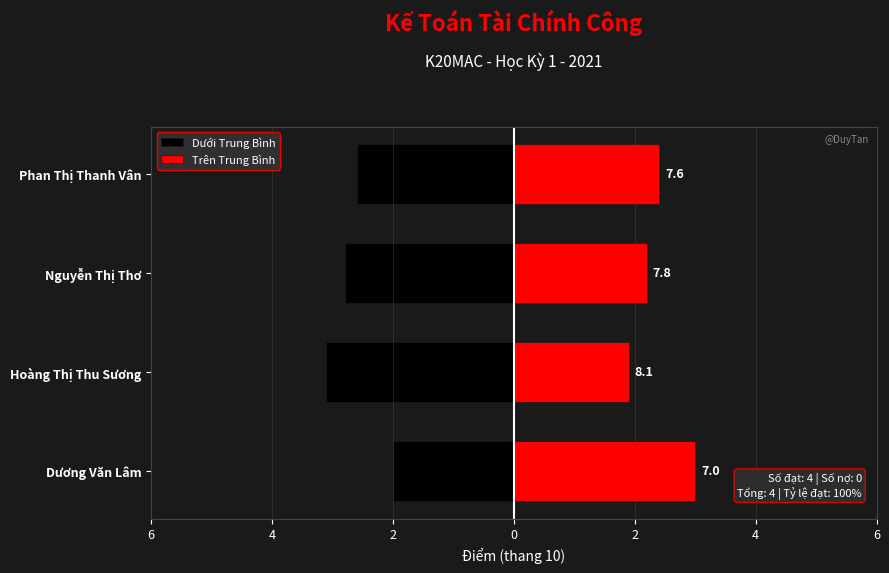

List the series in order of their peak value, lowest first.

Dưới Trung Bình, Trên Trung Bình